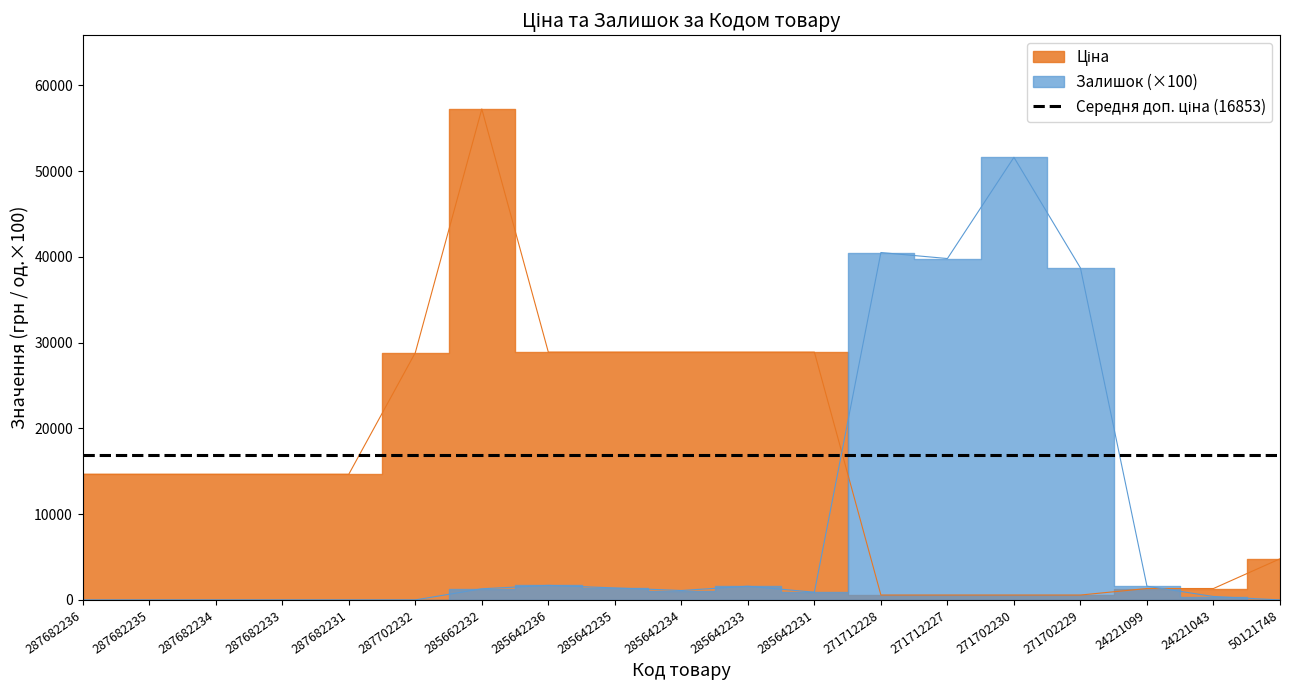

Is the value of Залишок at 285642231 greater than the value of Ціна at 287682233?

No